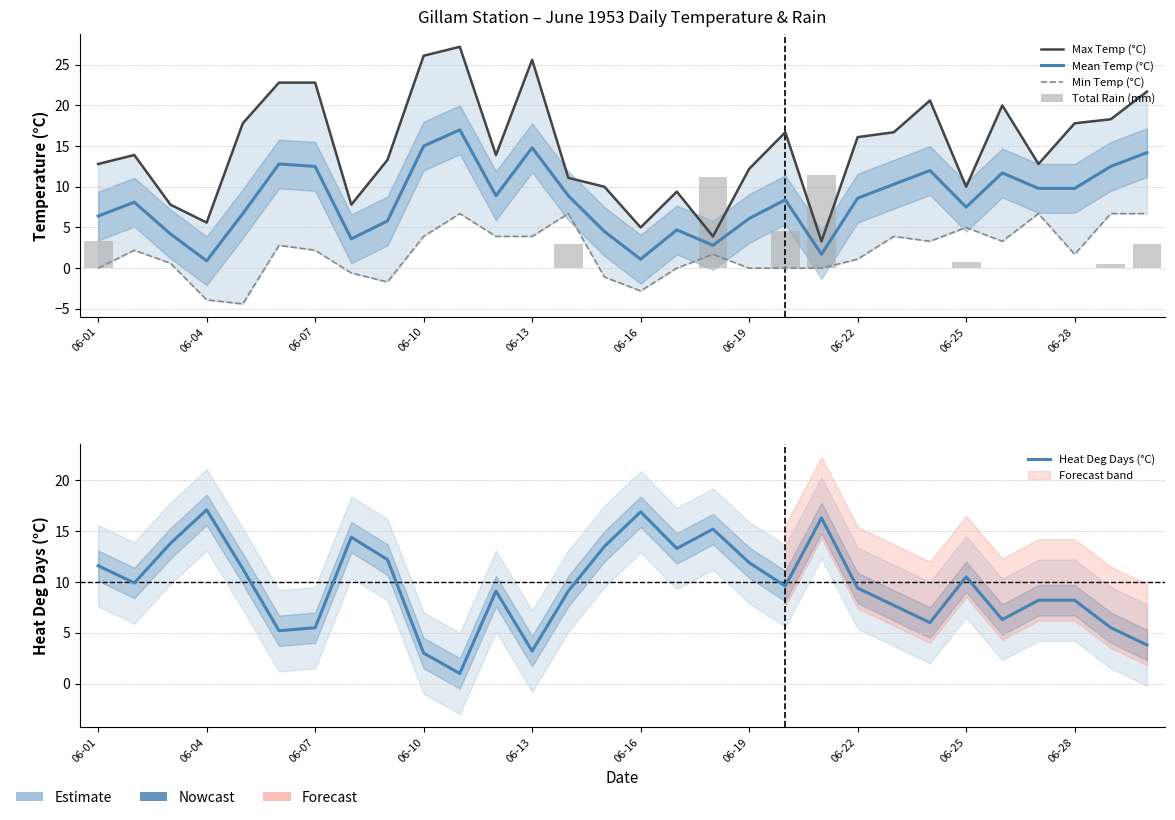

What is the difference between the second highest and minimum values in the Min Temp (°C) series?

11.1